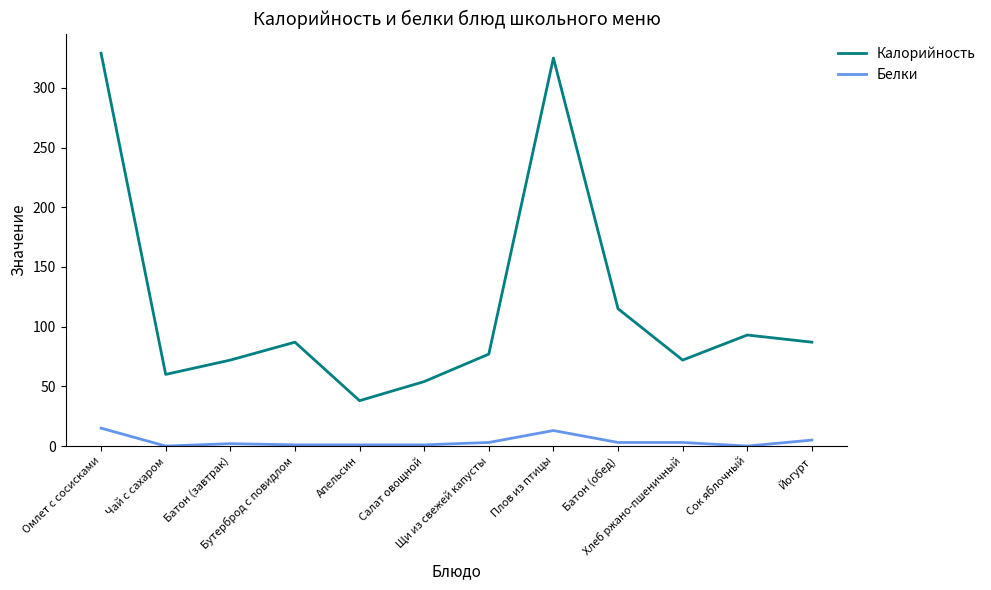

How many series are shown in this chart?

2